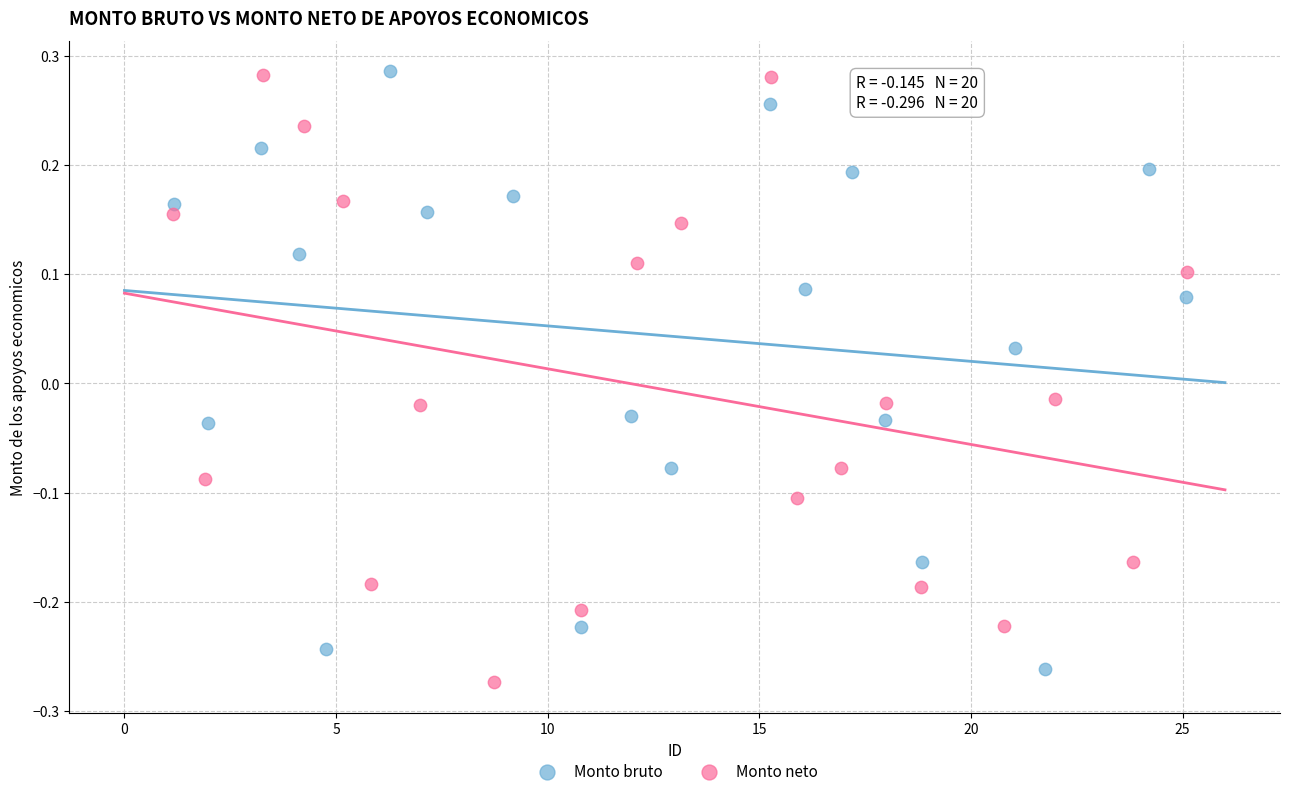

What are all the series names shown in the legend?

Monto bruto, Monto neto